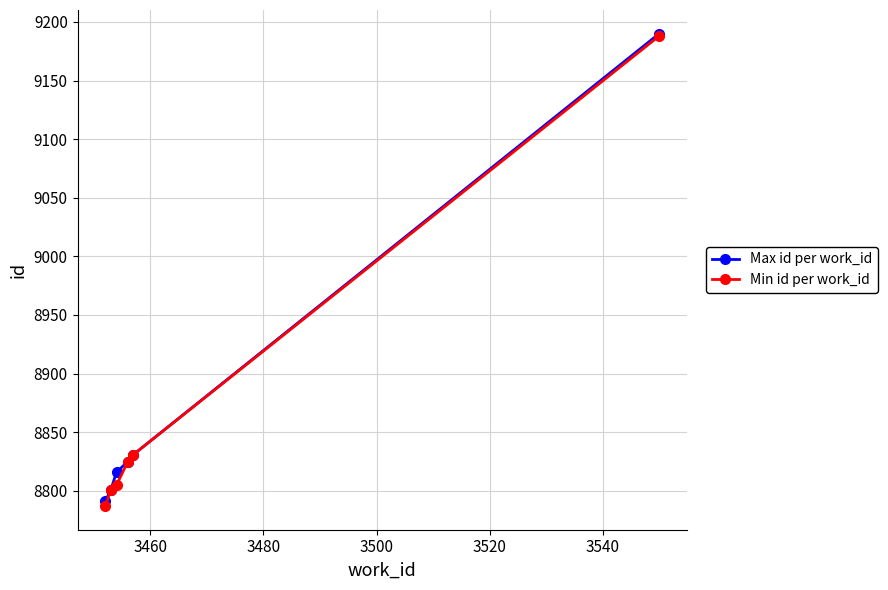

Does the chart display data point markers on the line(s)?

Yes